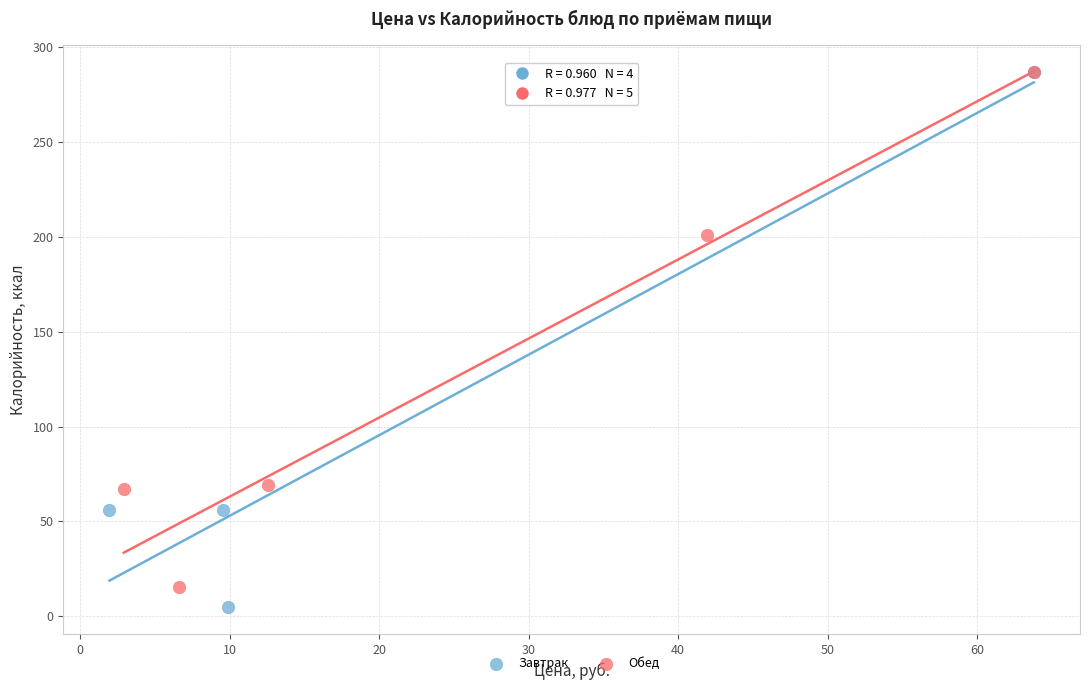

What are all the series names shown in the legend?

Завтрак, Обед